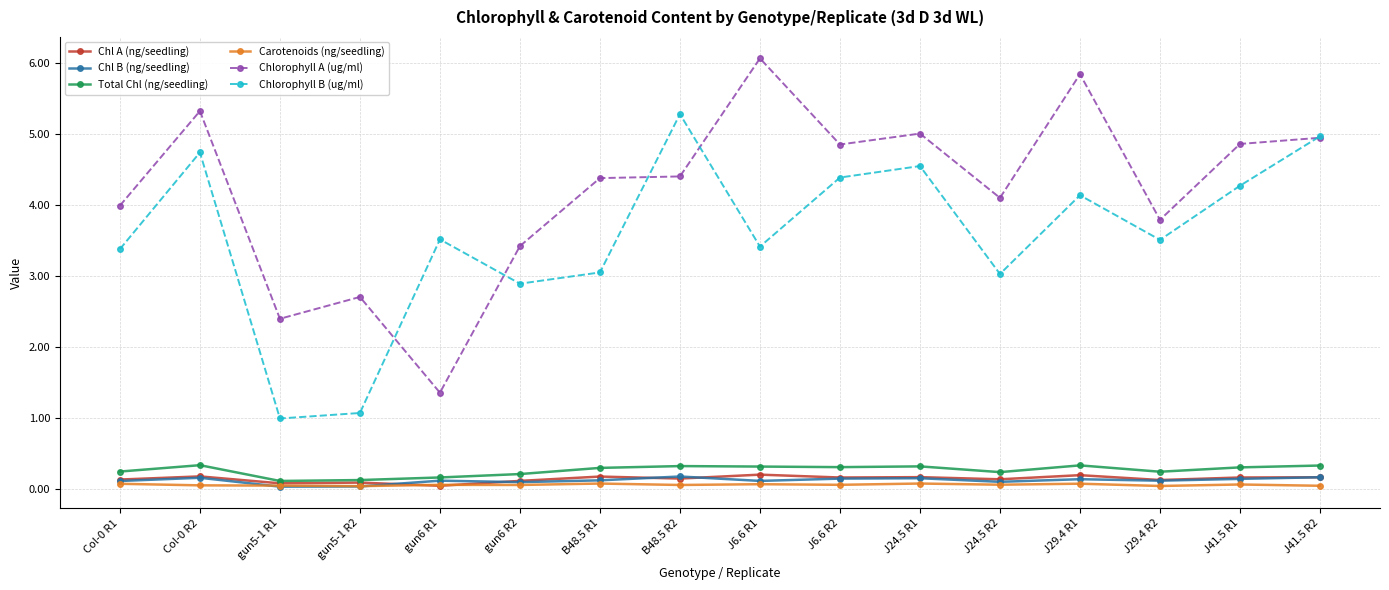

At how many categories does at least one series exceed 1?

16